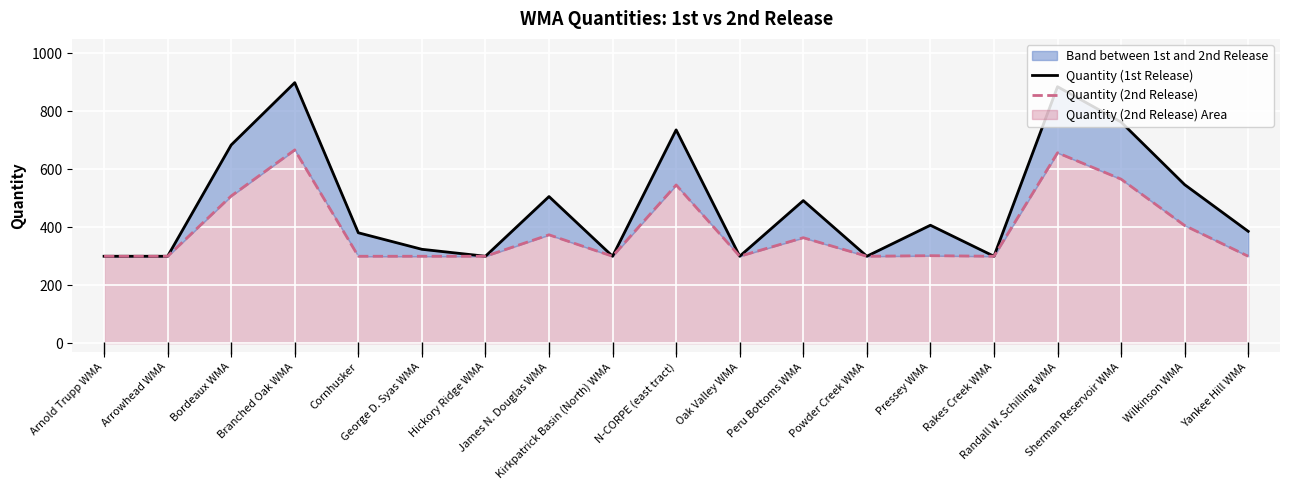

True or false: Quantity (2nd Release) has a value of 300 at Oak Valley WMA.

True